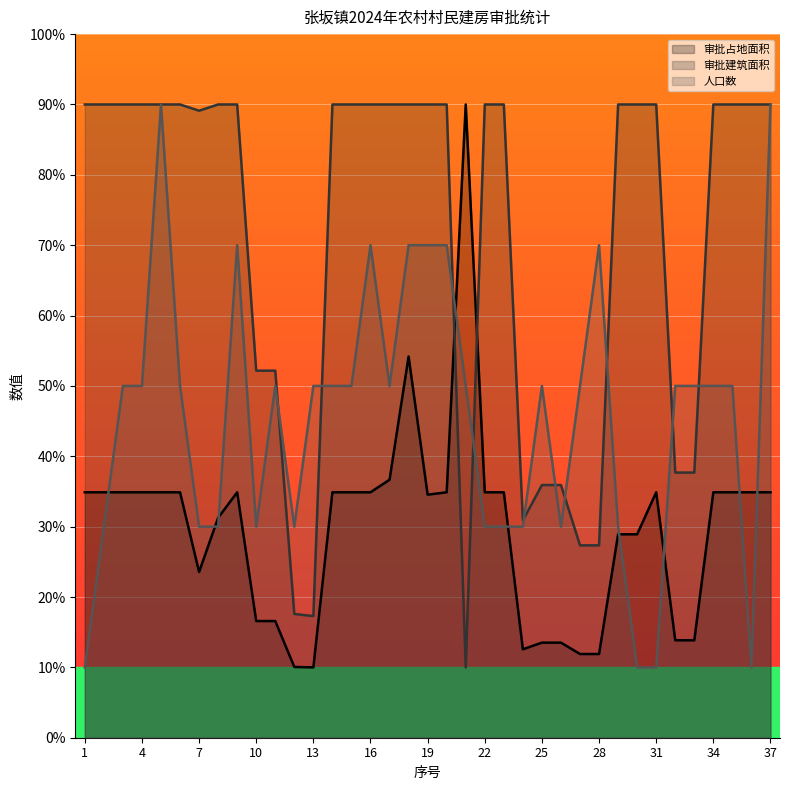

What are all the series names shown in the legend?

审批占地面积, 审批建筑面积, 人口数